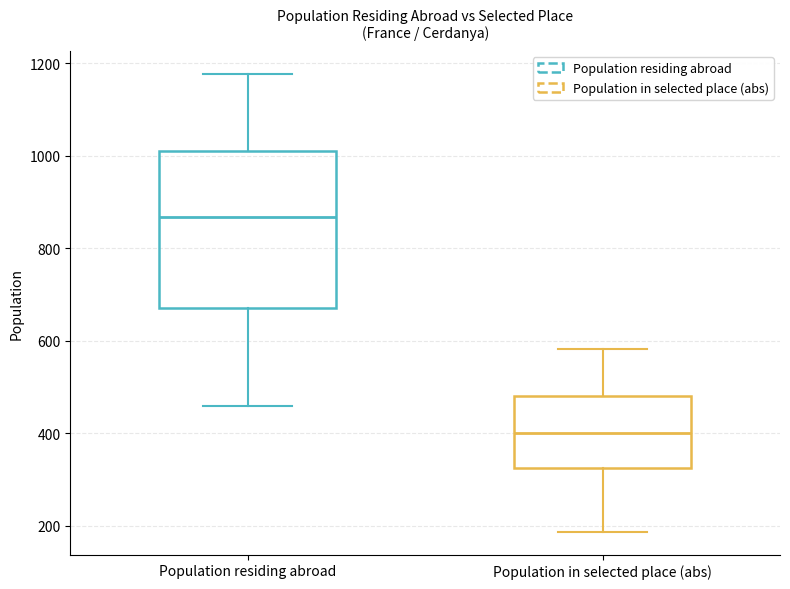

Which box is the tallest, from its lower edge to its upper edge?

Population residing abroad